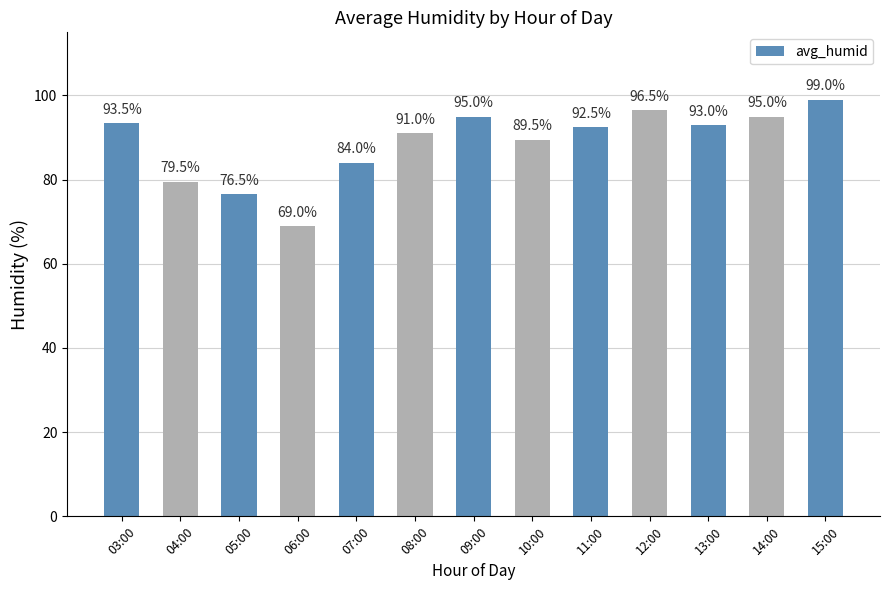

How many bars are there in total?

13